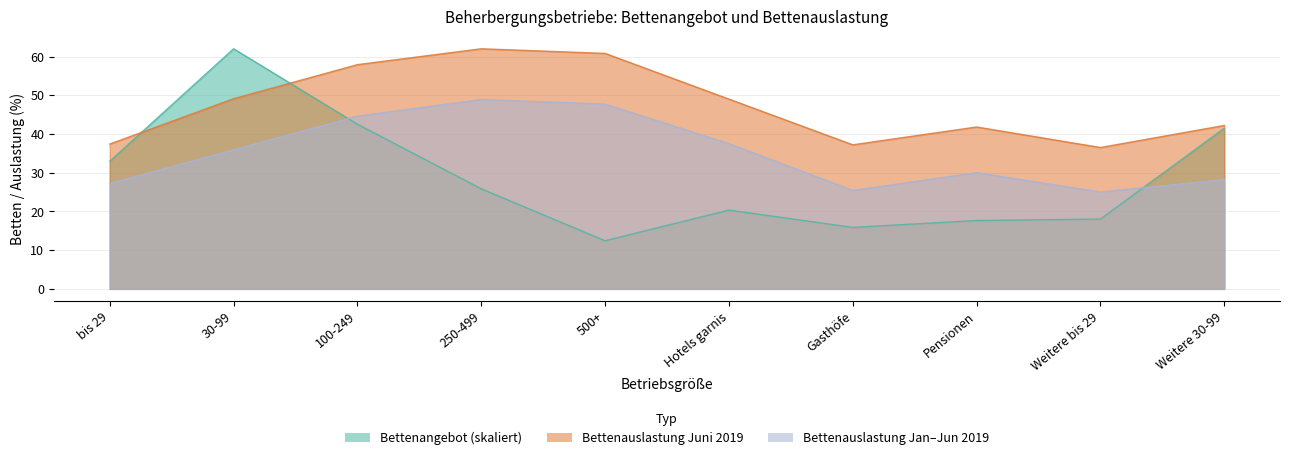

Rank the series at Pensionen from lowest to highest value.

Betten_angebot, Durchschnittliche_Bettenauslastung_Jan_Jun, Durchschnittliche_Bettenauslastung_Juni